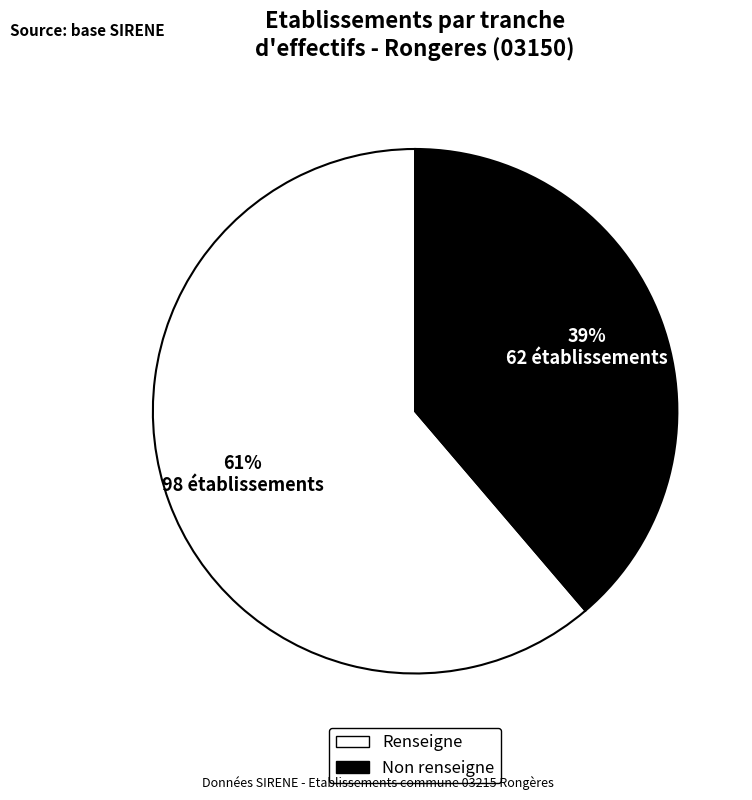

Rank the categories by value from lowest to highest.

Non renseigne, Renseigne